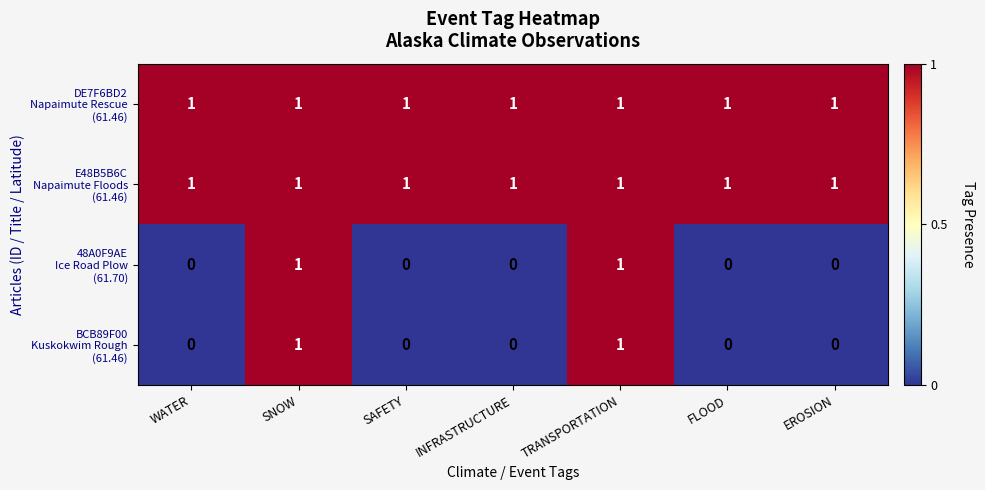

What is the spread (max minus min) of values at EROSION?

1